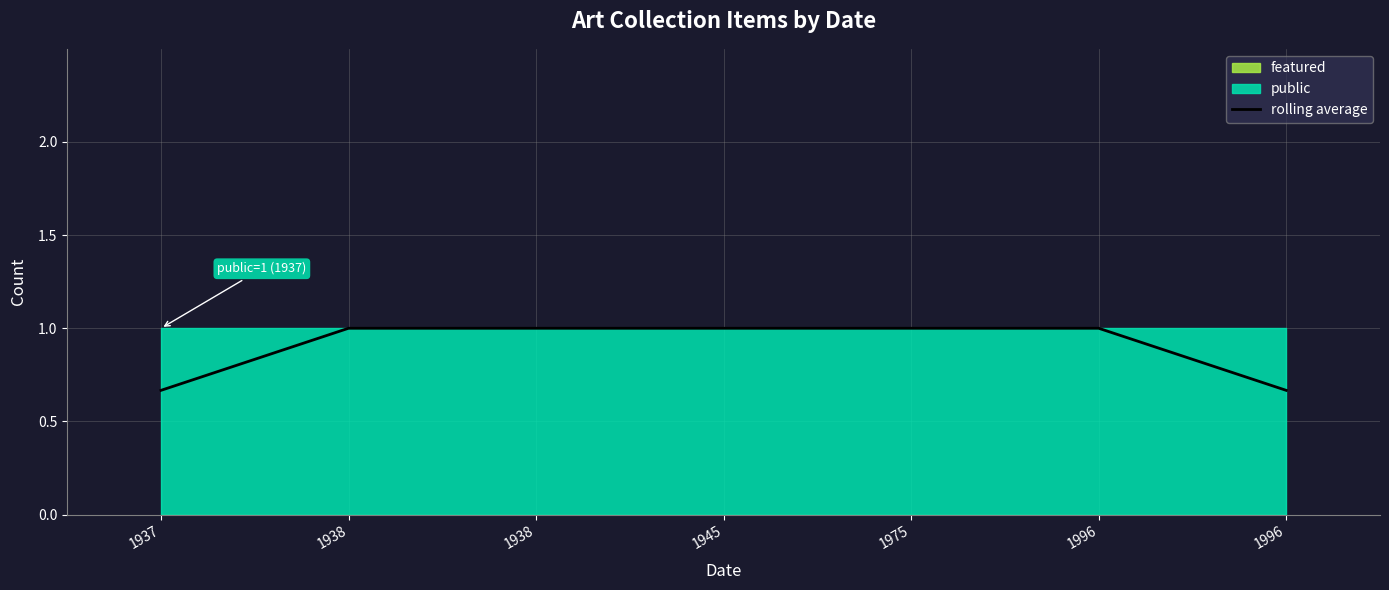

Which has a higher value, 1975 or 1996?

1975